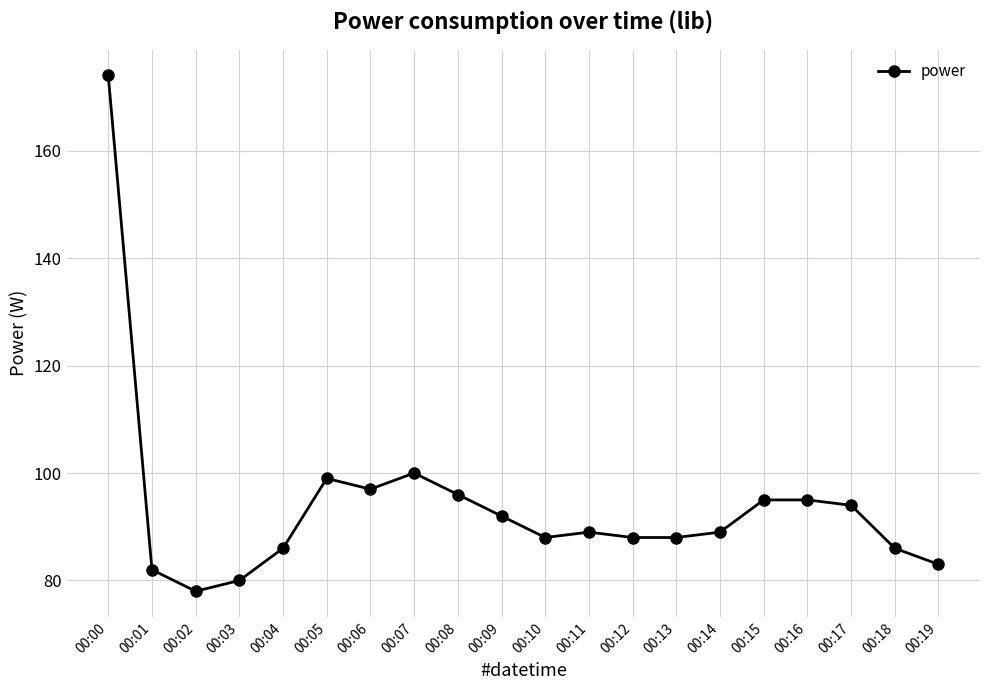

Is it true that the value at 00:15 is 95?

True